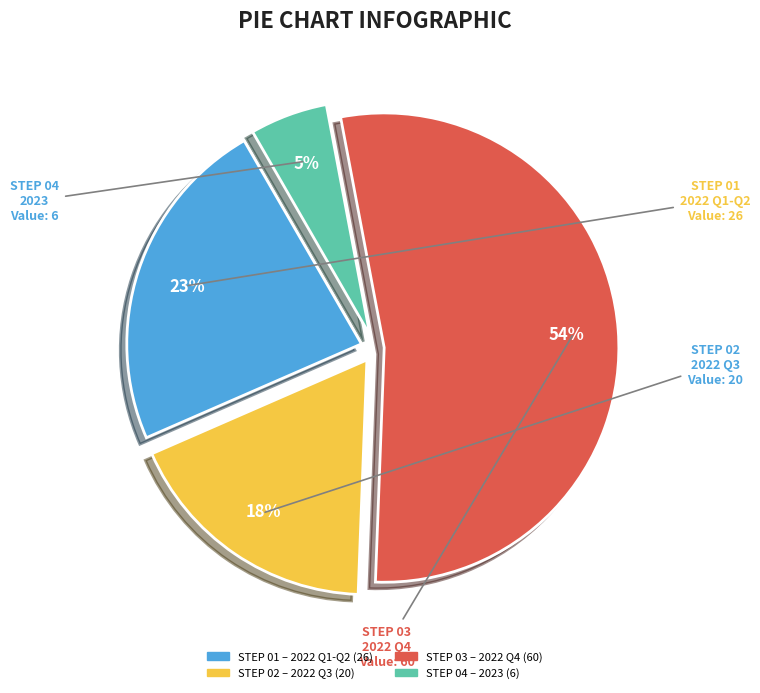

Is there any slice that represents more than half of the pie?

Yes